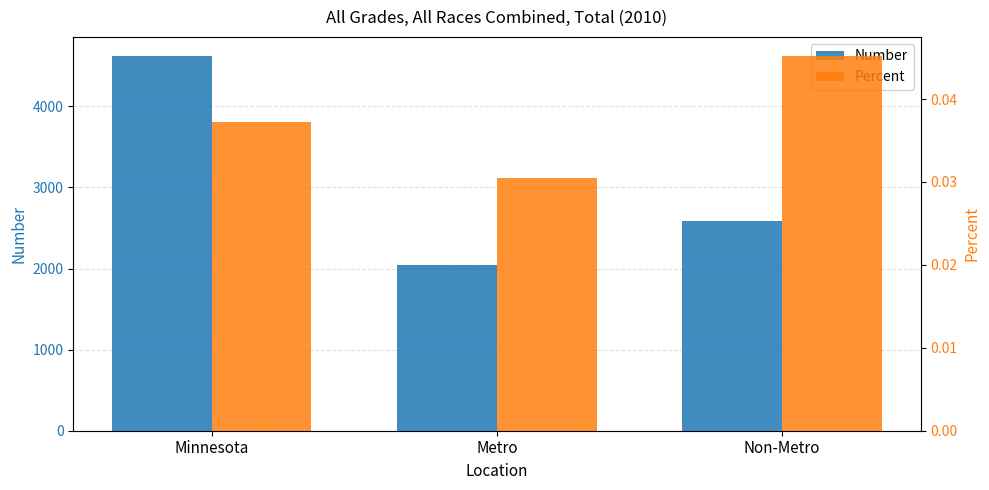

Reading left to right, extract all data points from this chart.

Number: Minnesota=4626.0	Metro=2044.0	Non-Metro=2582.0
Percent: Minnesota=0.0	Metro=0.0	Non-Metro=0.0